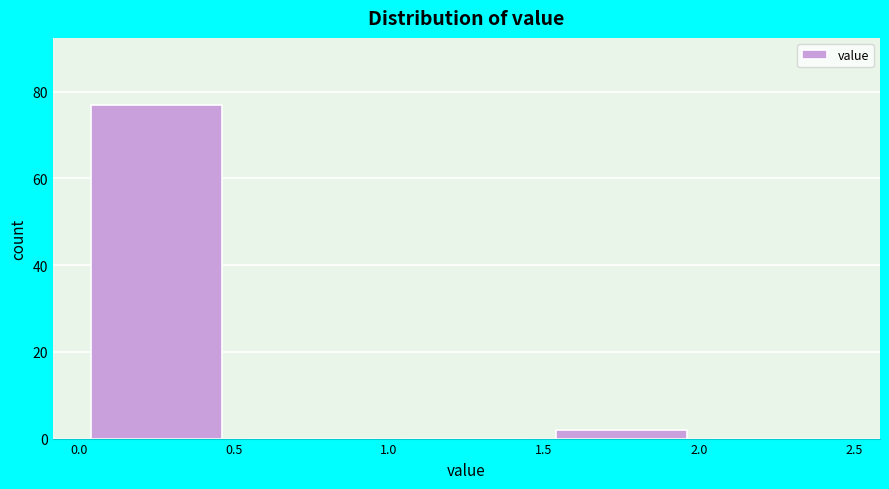

Over which range of the x-axis is the bar tallest?

0.0 to 0.5